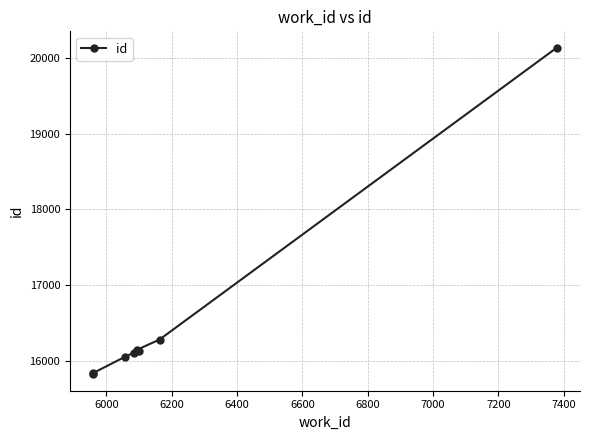

What is the value of the 8th point from the left?

20135